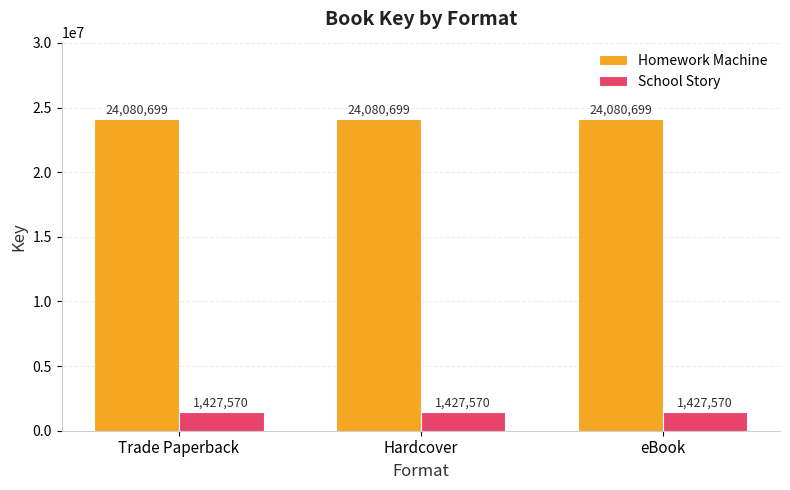

Reading right to left, transcribe all the data shown in this chart.

Homework Machine: 24080699	24080699	24080699
School Story: 1427570	1427570	1427570